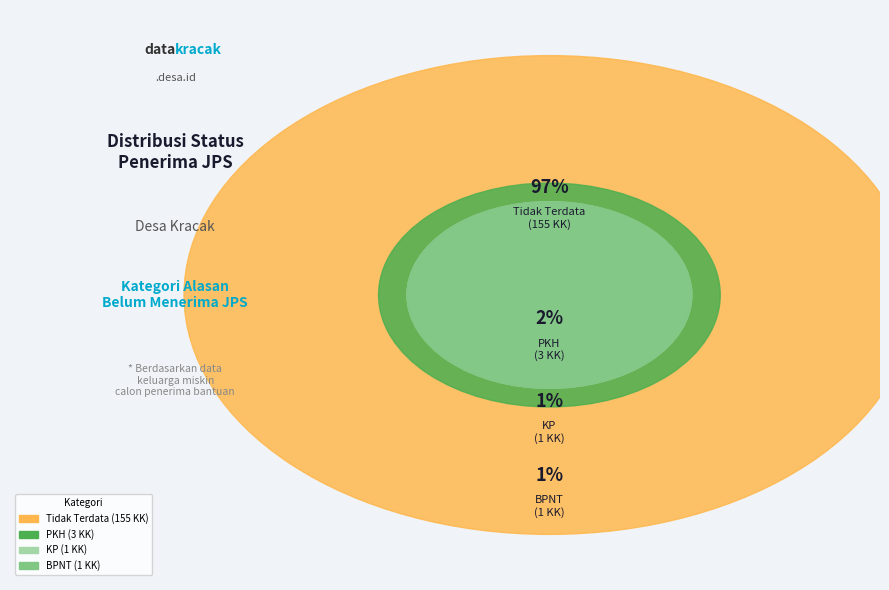

Does Tidak Terdata represent more than half of the total?

Yes